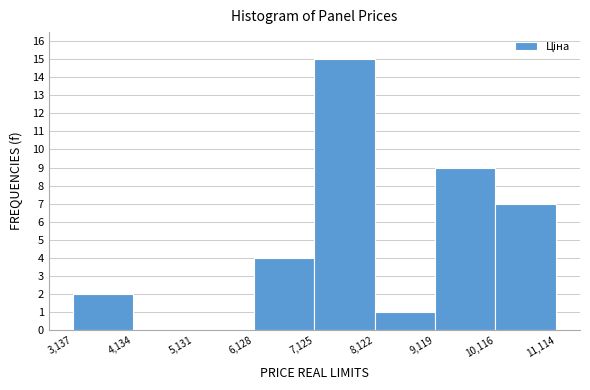

Over which range of the x-axis is the bar tallest?

7,125 to 8,122